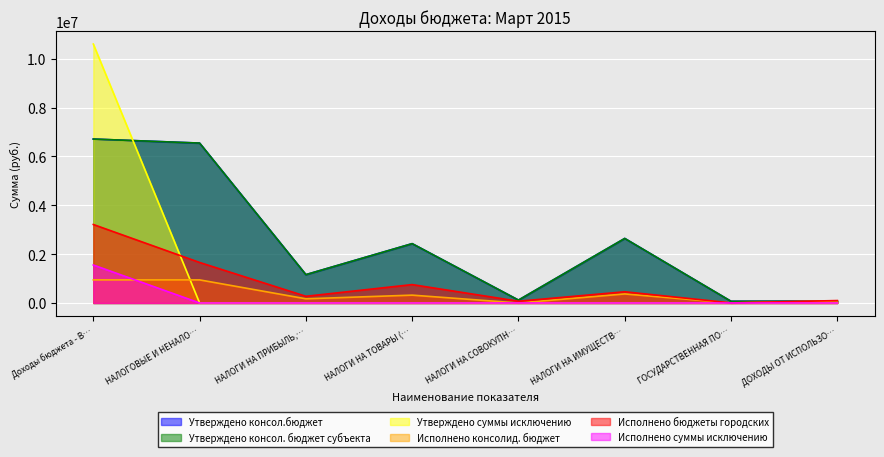

What is the label of the 1st point from the right?

ДОХОДЫ ОТ ИСПОЛЬЗО…